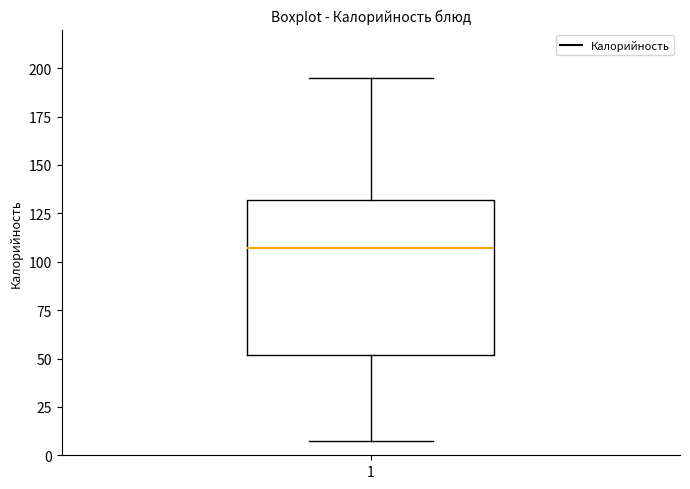

Transcribe this box plot: give where the median line is, the range the box spans, and where the two whiskers end, as read against the y-axis. The values are not printed on the chart, so give them approximately, as read against the axis.

median 105, box 50 to 130, whiskers 5 to 195